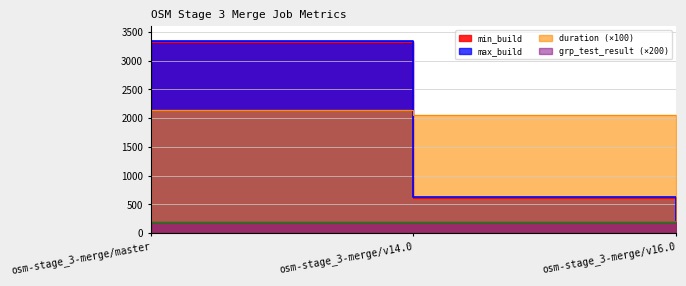

Rank the series at osm-stage_3-merge/v16.0 from lowest to highest value.

min_build, max_build, duration